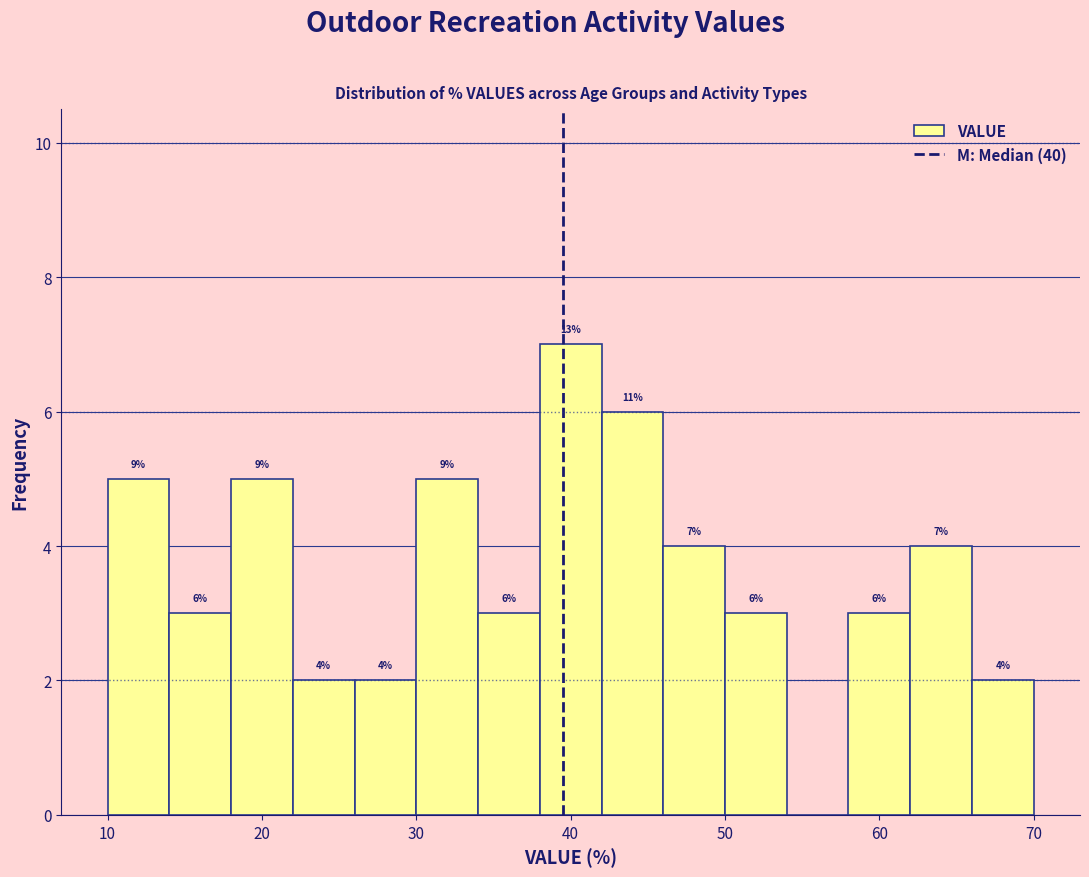

Over which range of the x-axis is the bar tallest?

38 to 42